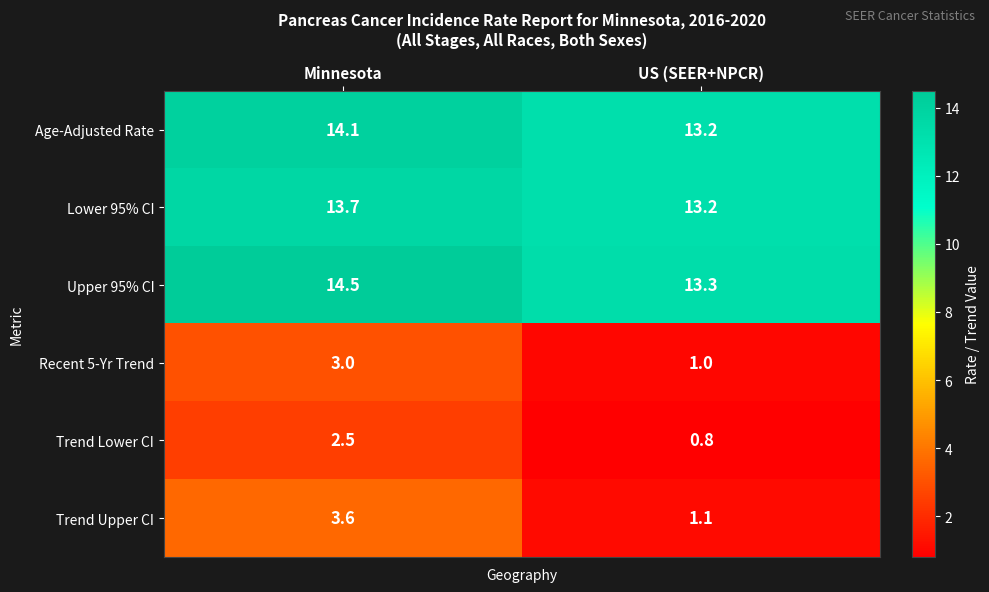

Which category has the highest value in the Trend Lower CI series?

Minnesota